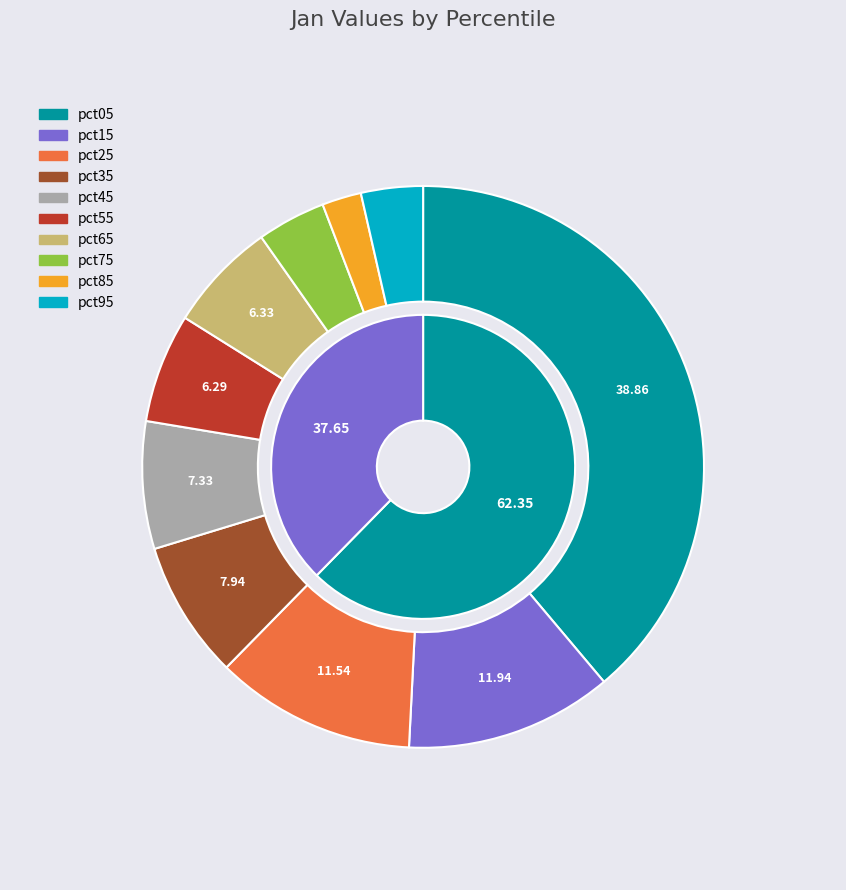

To the nearest percent, what is the difference between the pct65 and pct25 slice percentages?

5%